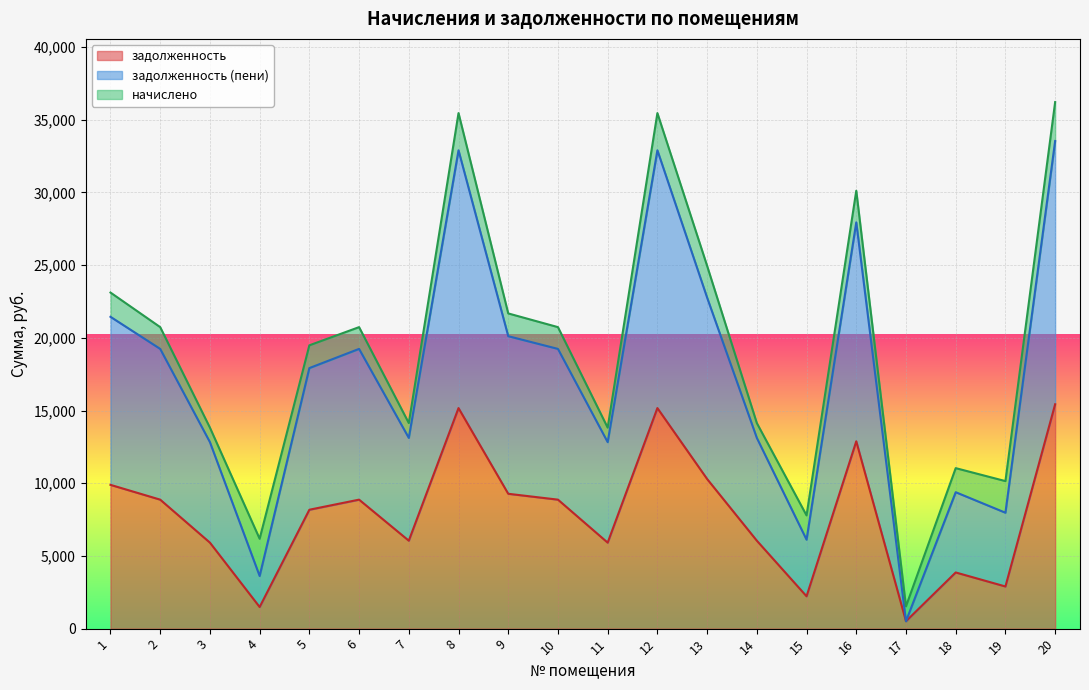

Does the chart display data point markers on the line(s)?

No